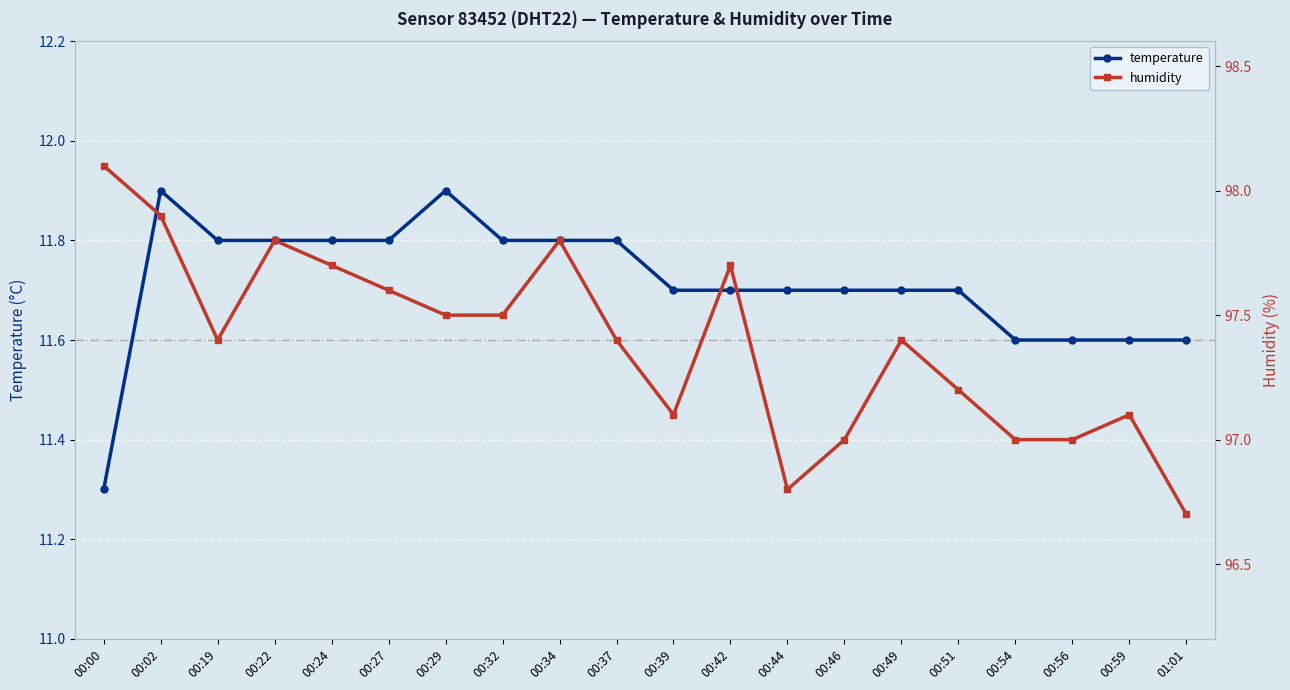

The humidity series shows 96.7 at 01:01. True or false?

True